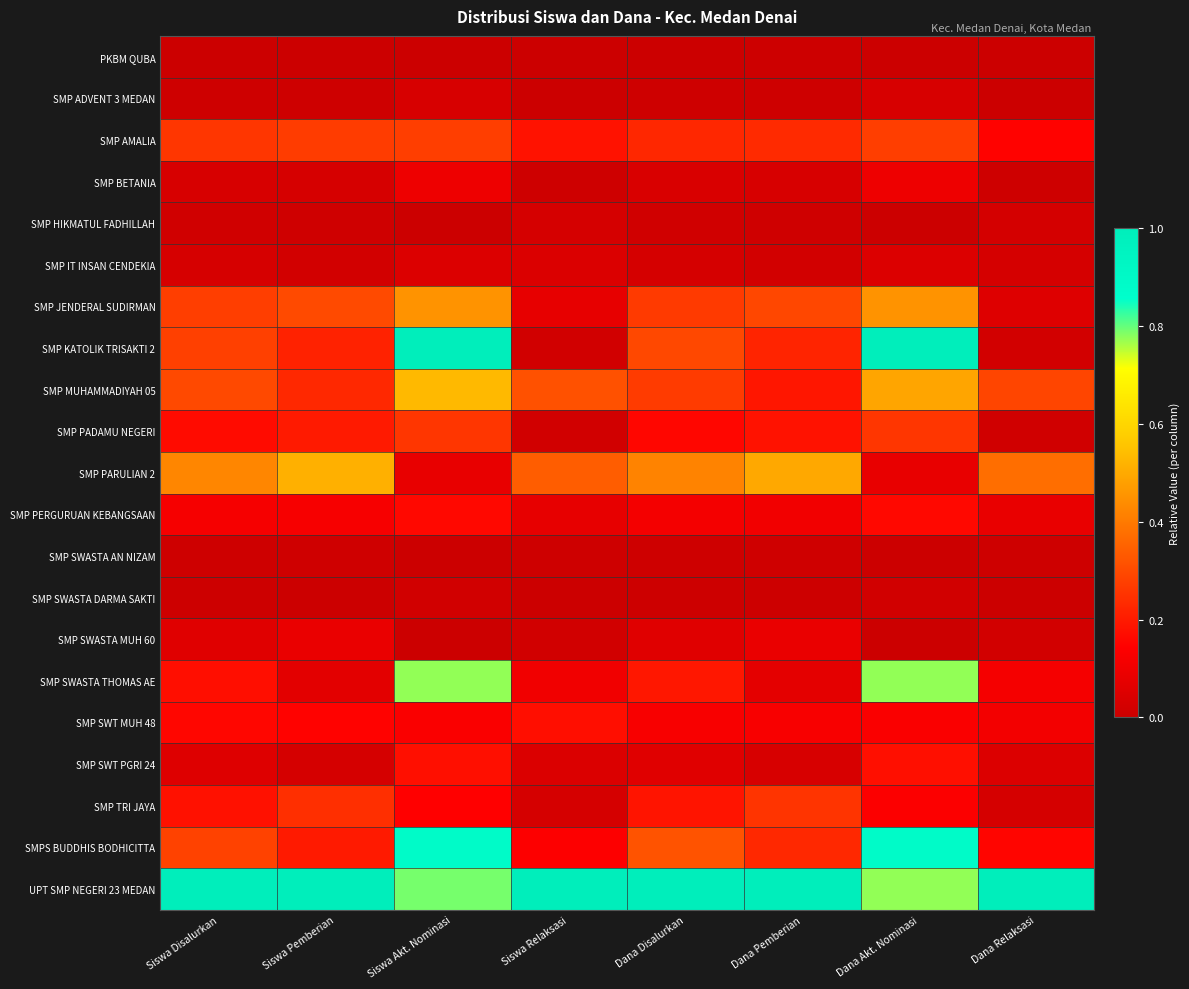

At Dana Relaksasi, list the series in order from smallest to largest.

PKBM QUBA, SMP ADVENT 3 MEDAN, SMP SWASTA DARMA SAKTI, SMP BETANIA, SMP SWASTA AN NIZAM, SMP PADAMU NEGERI, SMP KATOLIK TRISAKTI 2, SMP SWASTA MUH 60, SMP HIKMATUL FADHILLAH, SMP IT INSAN CENDEKIA, SMP TRI JAYA, SMP SWT PGRI 24, SMP JENDERAL SUDIRMAN, SMP PERGURUAN KEBANGSAAN, SMP SWT MUH 48, SMP SWASTA THOMAS AE, SMP AMALIA, SMPS BUDDHIS BODHICITTA, SMP MUHAMMADIYAH 05, SMP PARULIAN 2, UPT SMP NEGERI 23 MEDAN